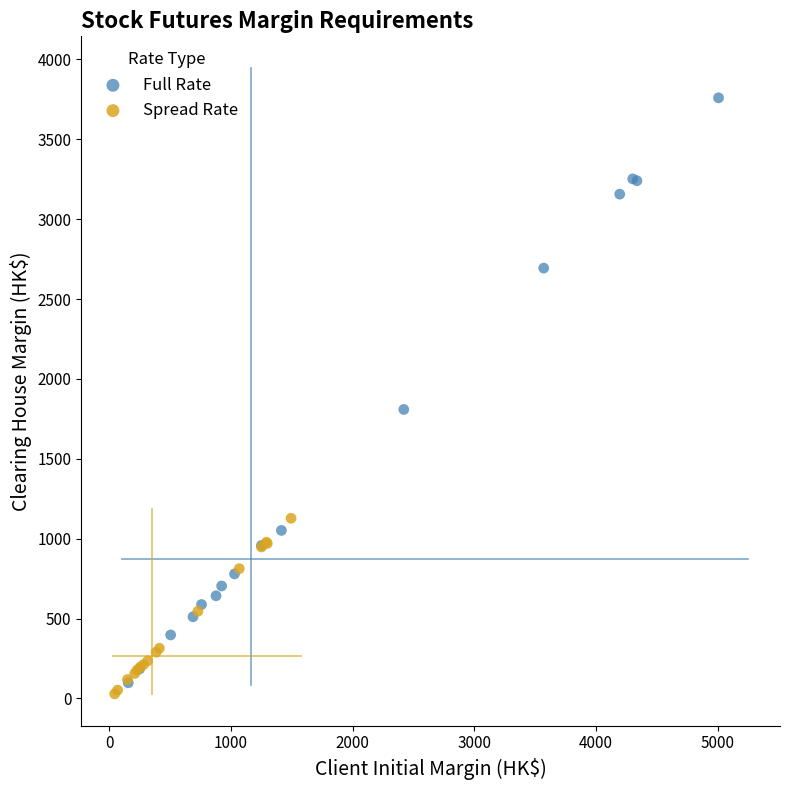

Which series has the widest spread of Y values?

Full Rate